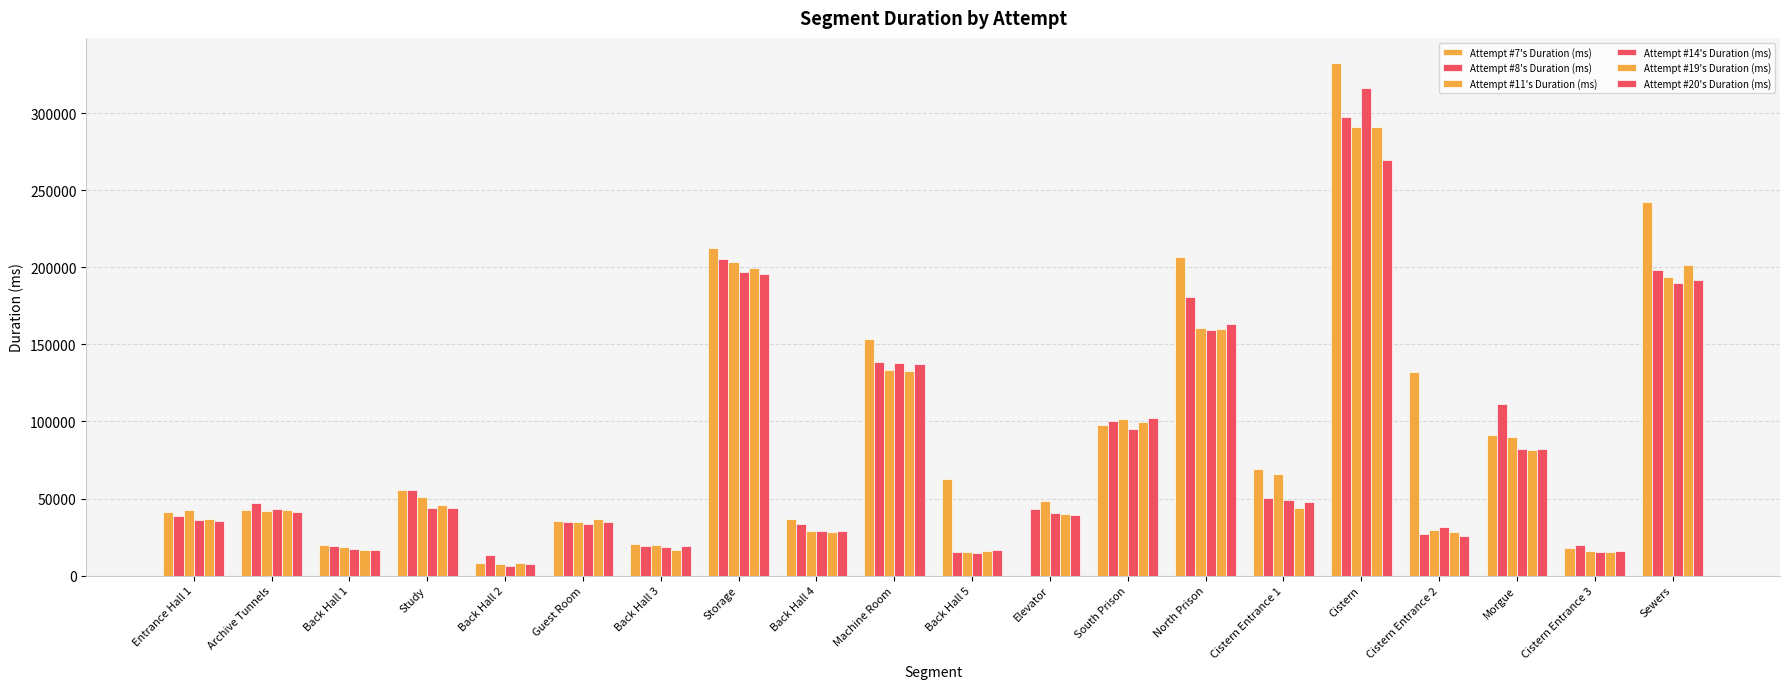

How many series are shown in this chart?

6